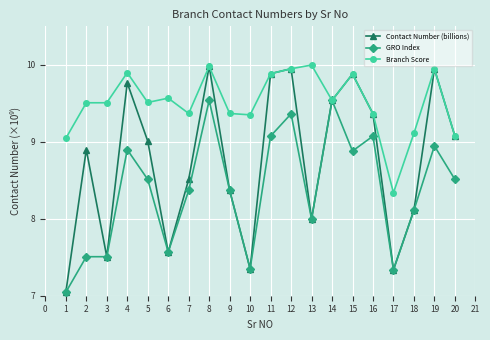

What is the total value across all series at 4?

28.6